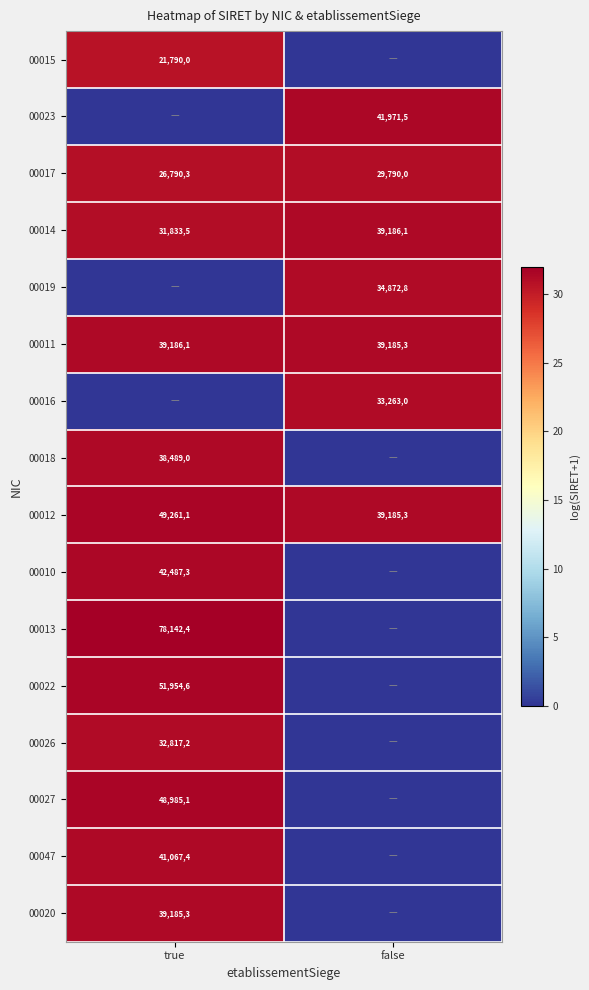

Rank the categories by 00012 value from highest to lowest.

true, false